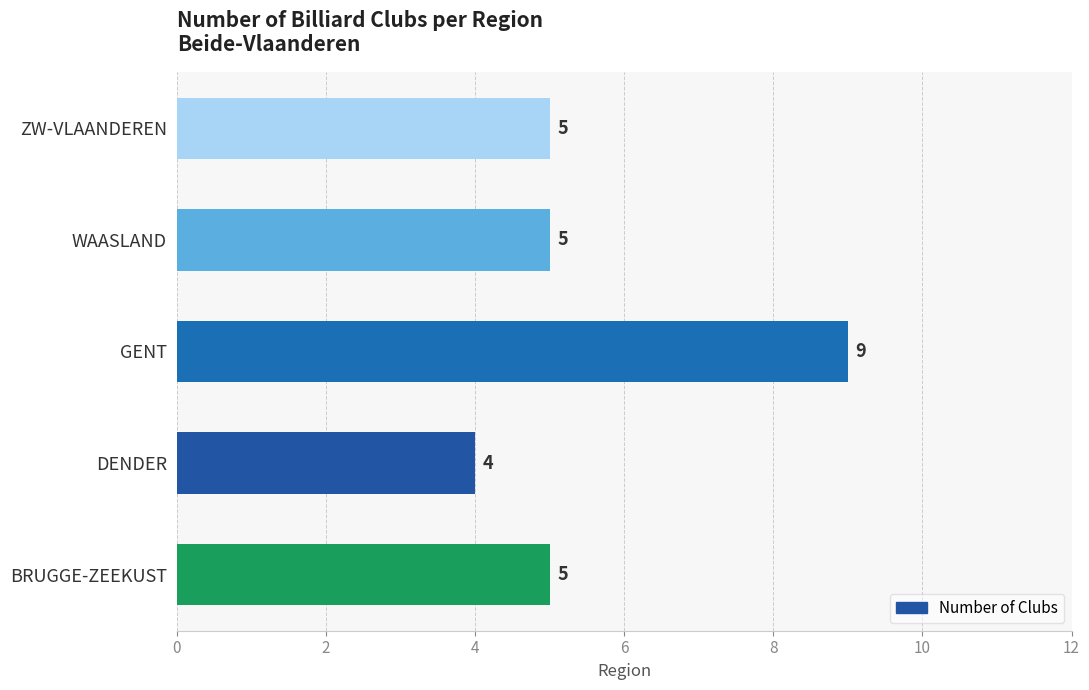

What is the sum of all values?

28